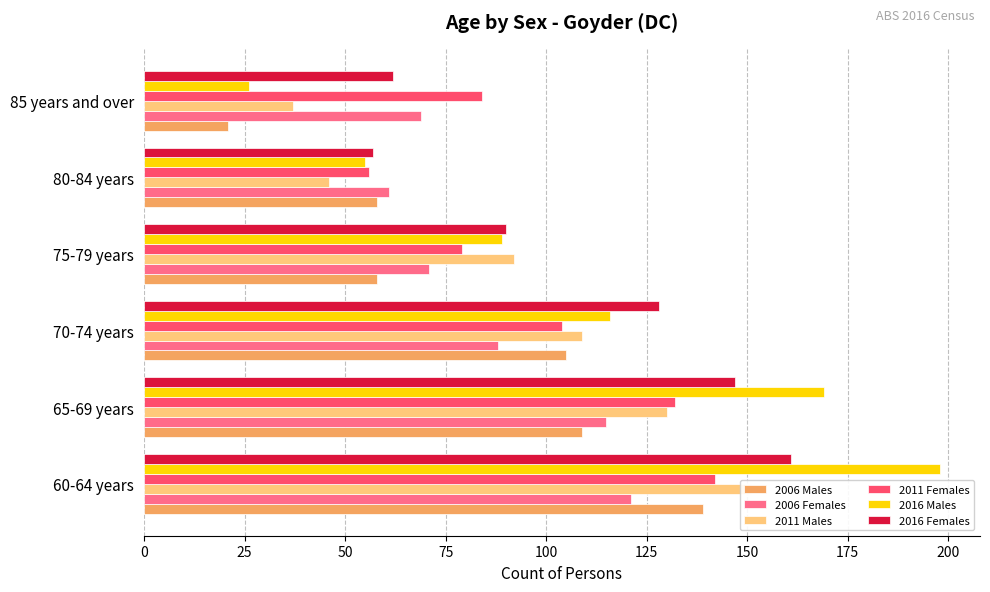

How many bars are there in each group?

6